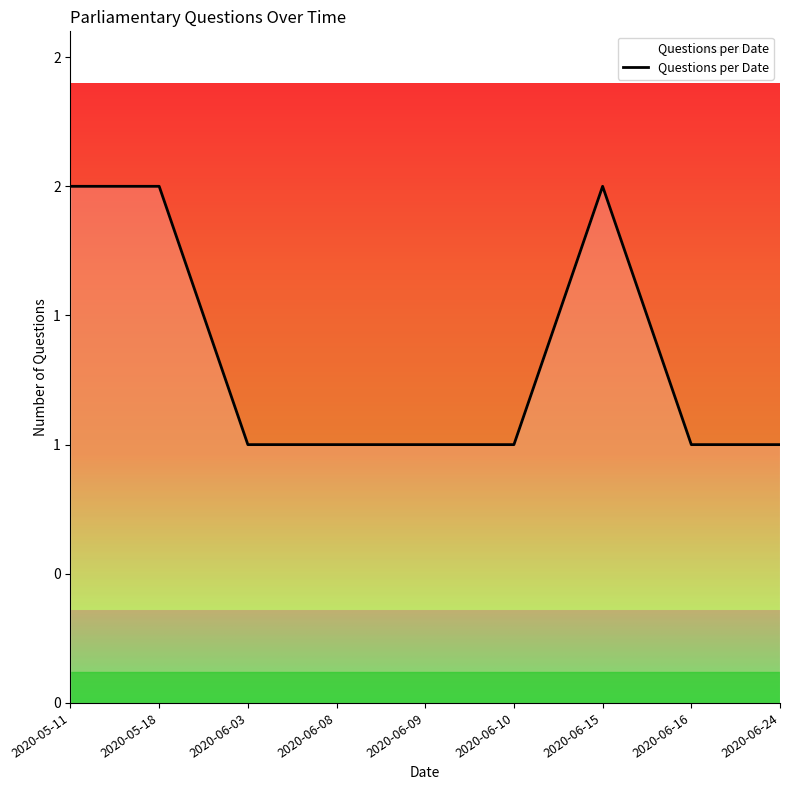

At which category does the chart reach its minimum across all series?

2020-06-03